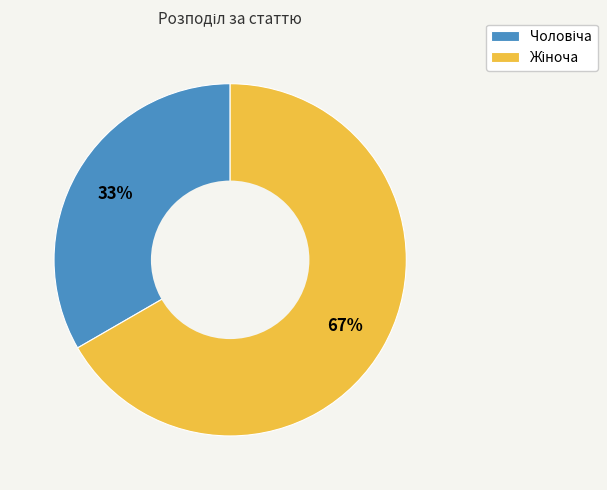

Does any single category account for the majority?

Yes